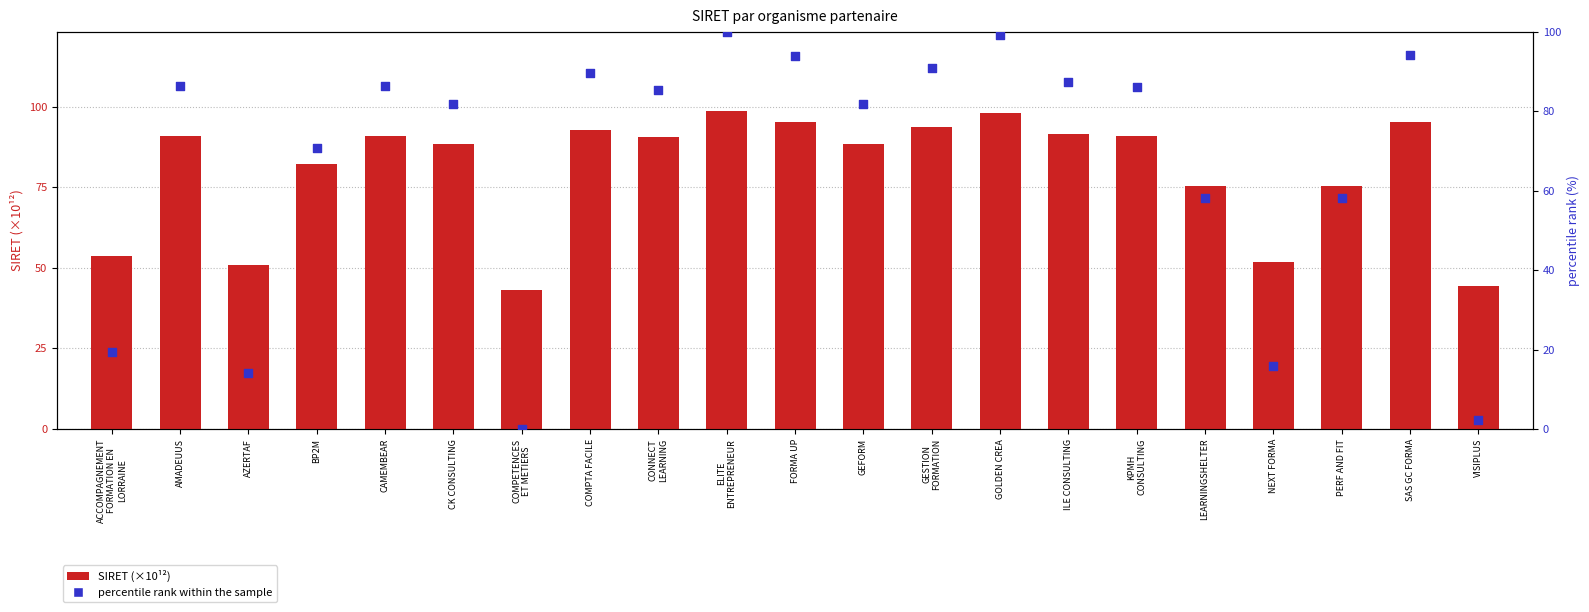

At how many categories does at least one series exceed 70?

16